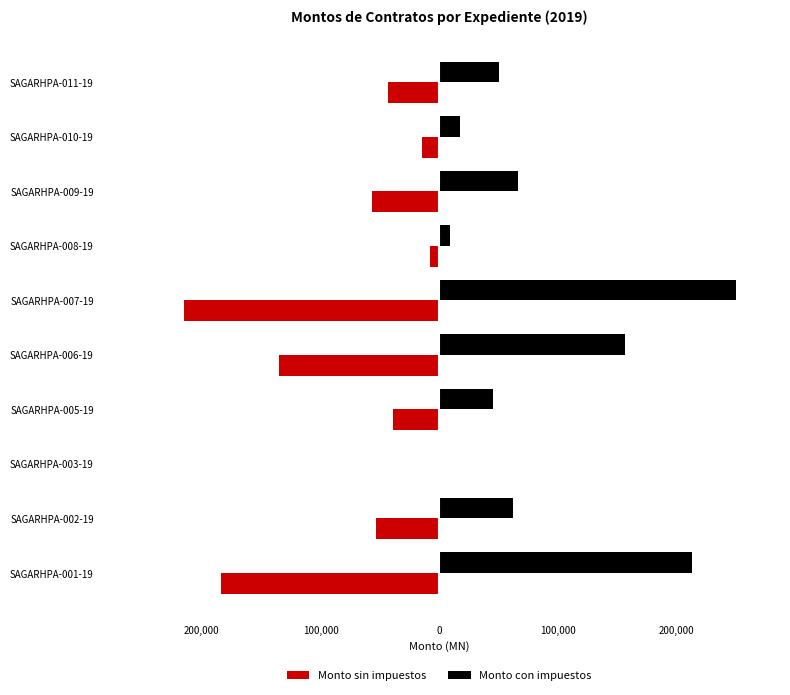

What are all the series names shown in the legend?

Monto sin impuestos, Monto con impuestos